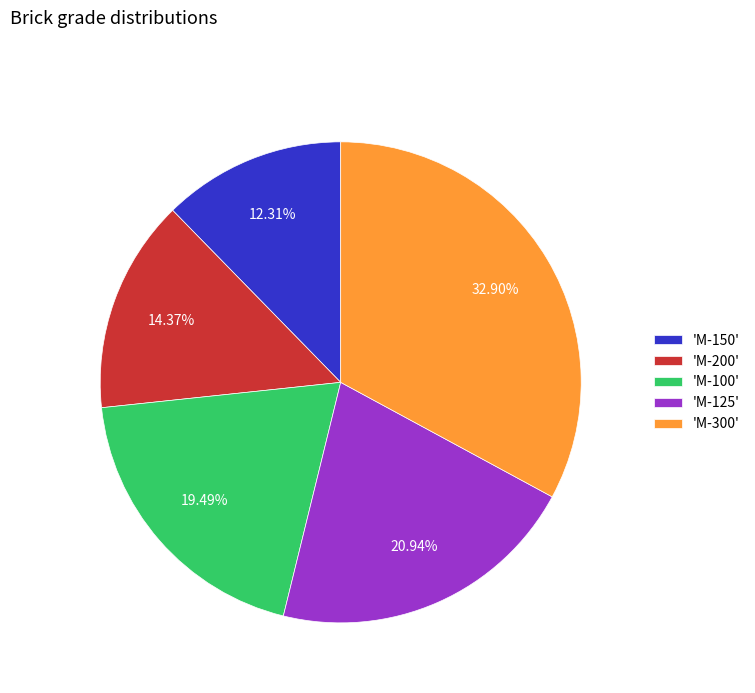

Is there a majority slice in this chart?

No